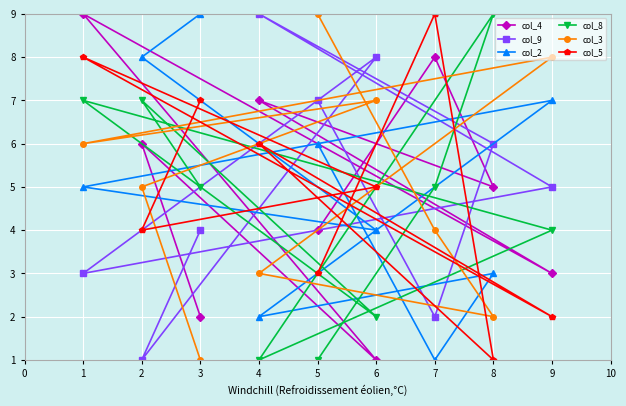

What is the average value of the col_5 series?

5